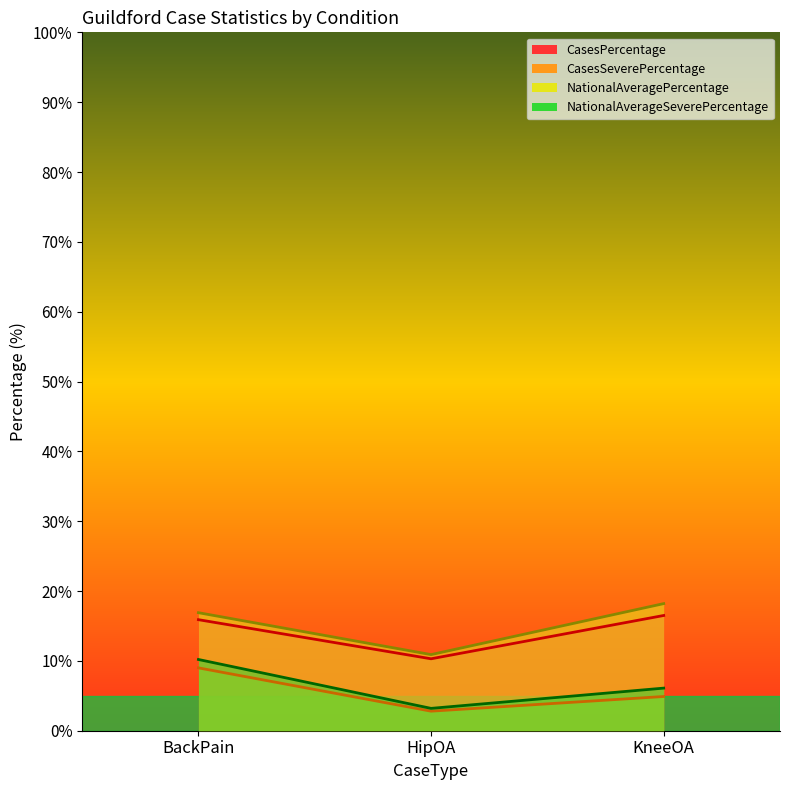

What is the minimum value shown in the chart?

2.8